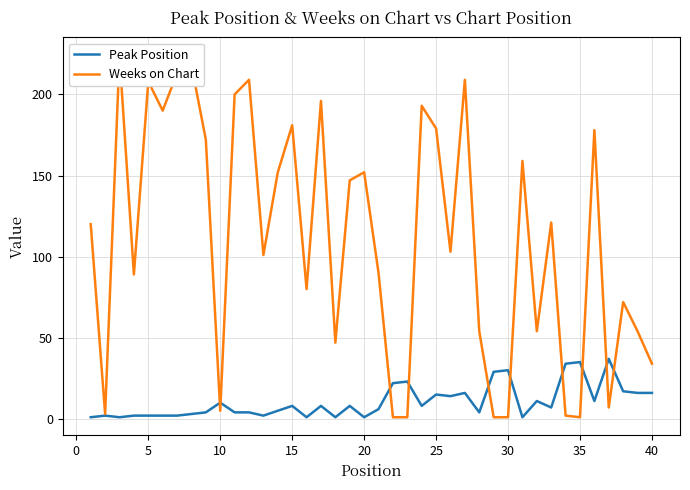

Which series has the largest total across all categories?

Weeks on Chart